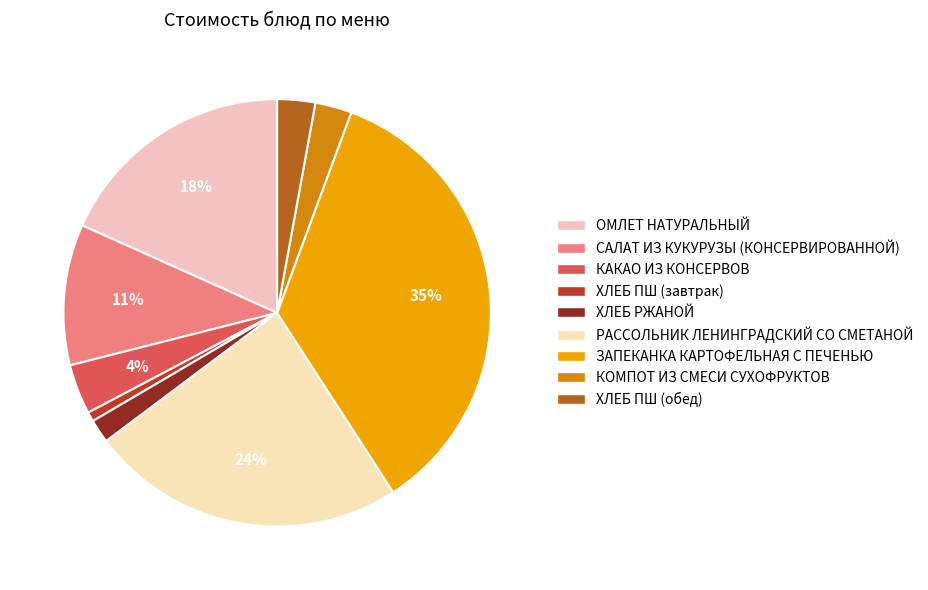

What is the largest slice in the pie chart?

ЗАПЕКАНКА КАРТОФЕЛЬНАЯ С ПЕЧЕНЬЮ